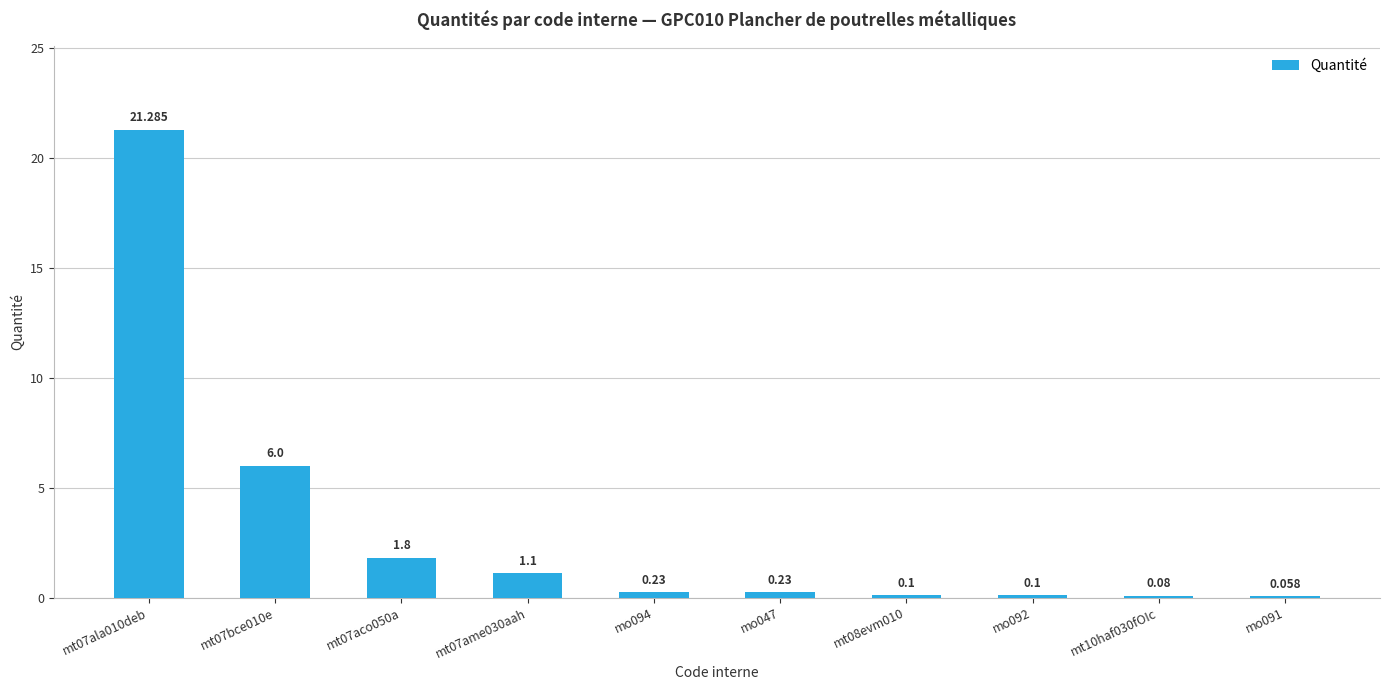

At which category does the chart reach its minimum across all series?

mo091